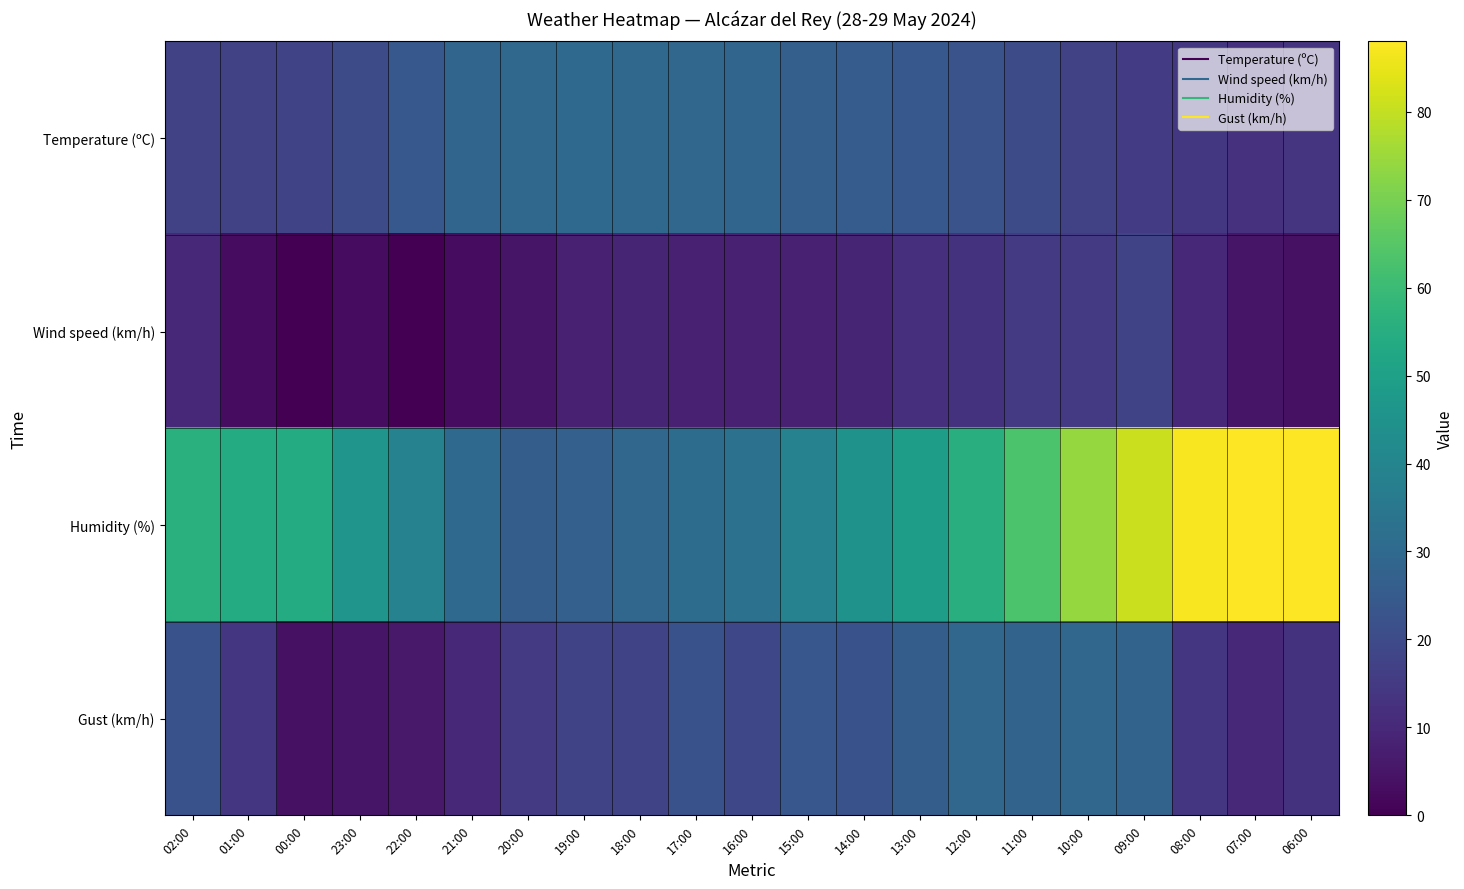

Reading left to right, list all the values displayed in this chart.

Temperature (ºC): 02:00=17.4	01:00=17.3	00:00=18.2	23:00=20.5	22:00=24.2	21:00=28.7	20:00=29.7	19:00=30.0	18:00=29.6	17:00=29.2	16:00=28.6	15:00=26.8	14:00=25.7	13:00=24.2	12:00=22.5	11:00=20.5	10:00=17.4	09:00=15.2	08:00=14.2	07:00=12.6	06:00=13.5
Wind speed (km/h): 02:00=10.0	01:00=3.0	00:00=0.0	23:00=3.0	22:00=0.0	21:00=3.0	20:00=5.0	19:00=8.0	18:00=9.0	17:00=8.0	16:00=8.0	15:00=8.0	14:00=9.0	13:00=12.0	12:00=13.0	11:00=15.0	10:00=15.0	09:00=18.0	08:00=10.0	07:00=5.0	06:00=4.0
Humidity (%): 02:00=56.0	01:00=54.0	00:00=54.0	23:00=46.0	22:00=39.0	21:00=30.0	20:00=26.0	19:00=27.0	18:00=29.0	17:00=31.0	16:00=33.0	15:00=39.0	14:00=45.0	13:00=49.0	12:00=55.0	11:00=63.0	10:00=74.0	09:00=81.0	08:00=87.0	07:00=88.0	06:00=88.0
Gust (km/h): 02:00=22.0	01:00=14.0	00:00=4.0	23:00=5.0	22:00=6.0	21:00=10.0	20:00=15.0	19:00=18.0	18:00=18.0	17:00=22.0	16:00=19.0	15:00=24.0	14:00=22.0	13:00=26.0	12:00=29.0	11:00=28.0	10:00=29.0	09:00=28.0	08:00=14.0	07:00=10.0	06:00=13.0